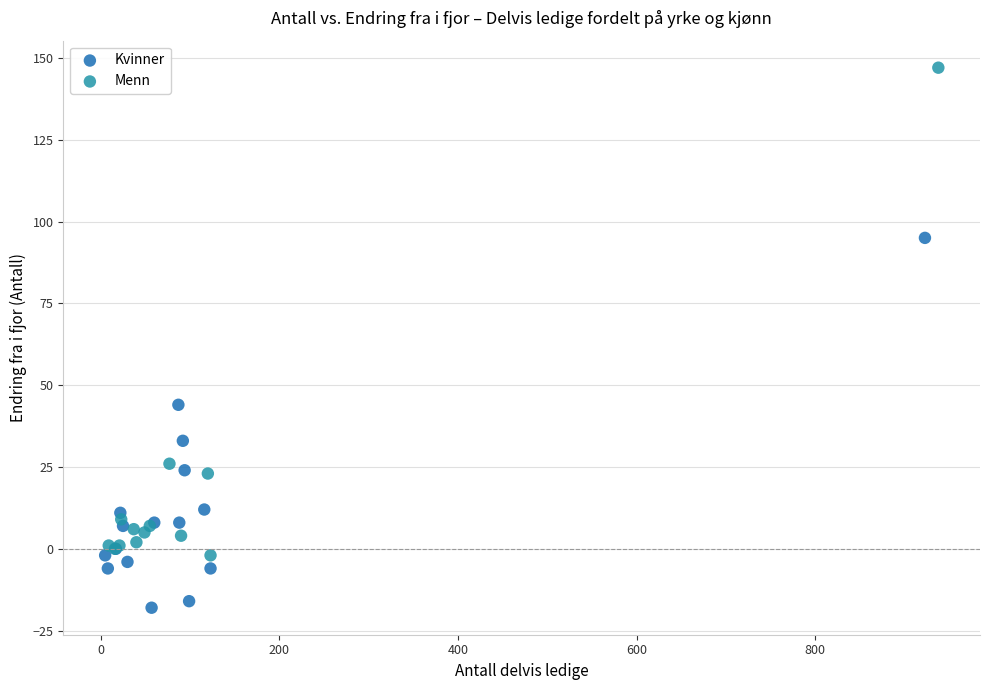

Which series has the largest Y range (max minus min)?

Menn